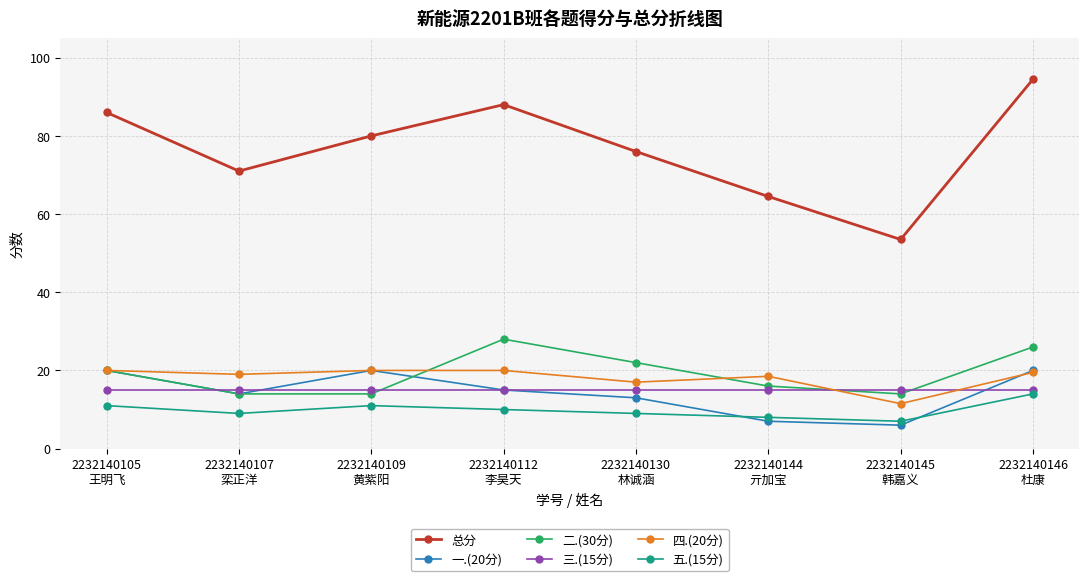

True or false: 一.(20分) and 三.(15分) intersect in this chart.

True